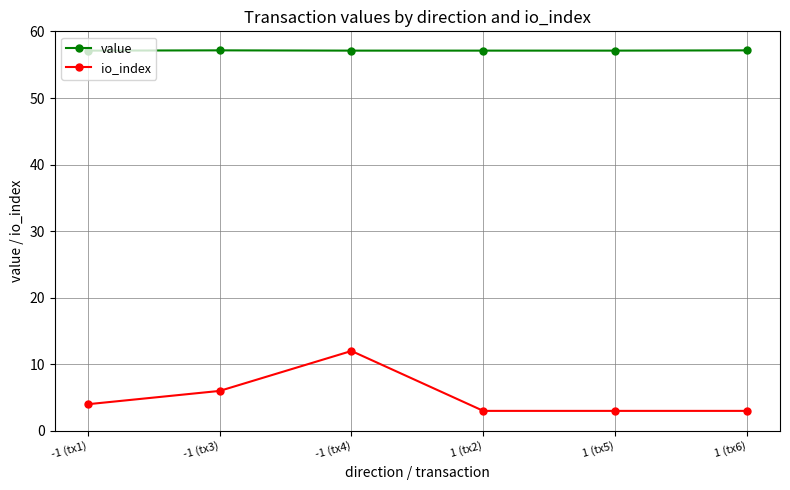

True or false: io_index and value intersect in this chart.

False